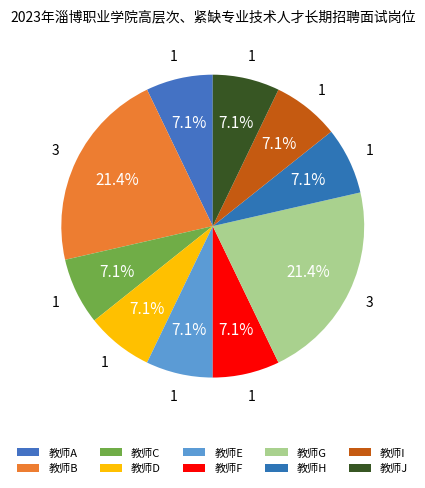

True or false: 教师J accounts for 21% of the total.

False